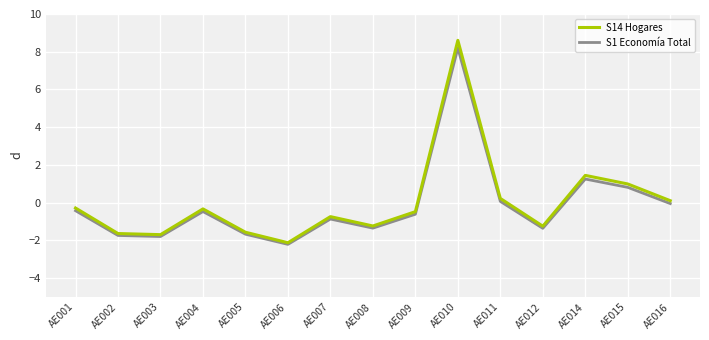

At how many categories does at least one series exceed 3?

1